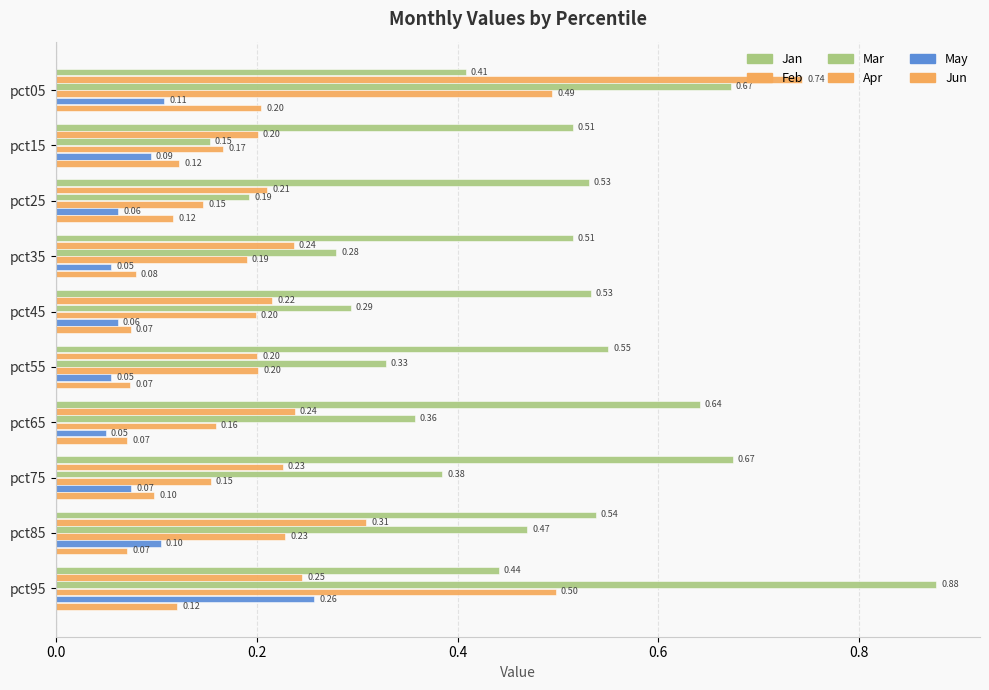

List the series in order of their peak value, highest first.

Mar, Feb, Jan, Apr, May, Jun